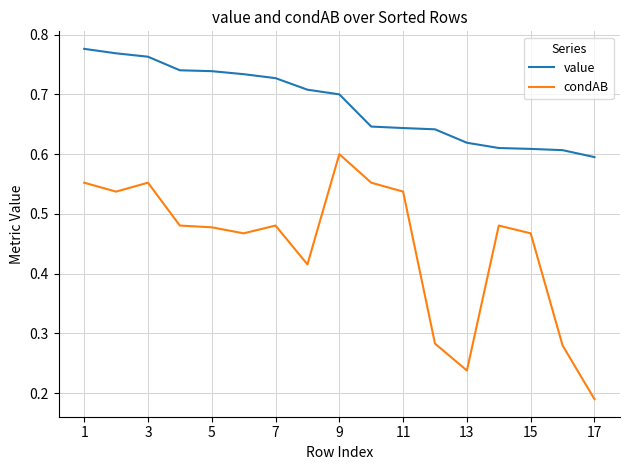

Rank the series by their maximum value, from lowest to highest.

condAB, value